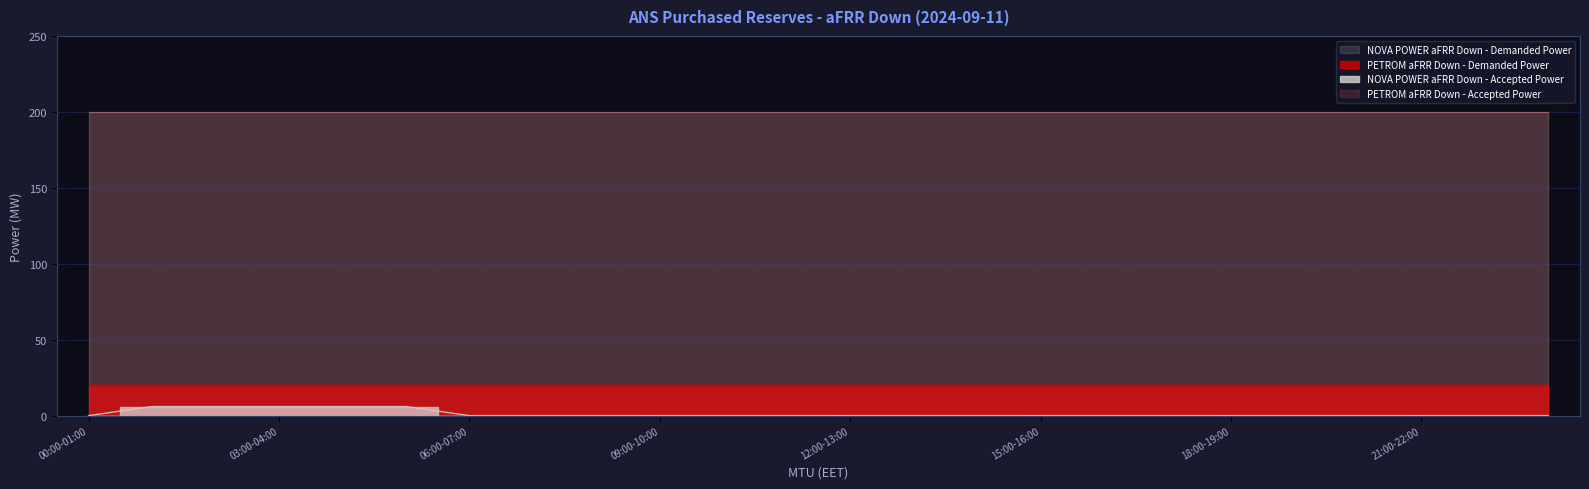

Is it true that NOVA POWER aFRR Down - Demanded Power equals 79 at 11:00-12:00?

False